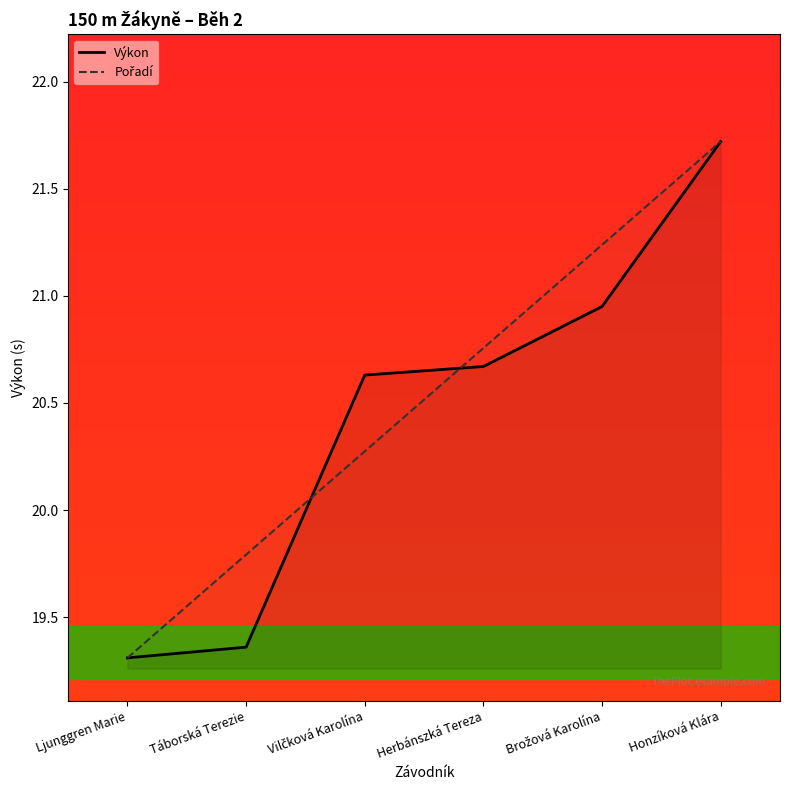

How many lines are shown in the chart?

2